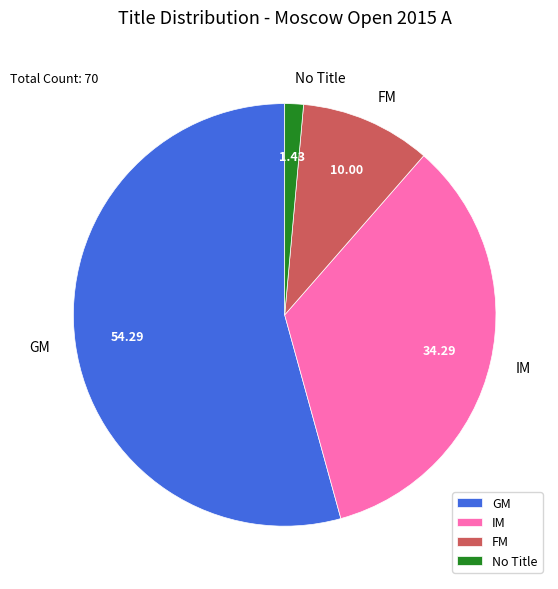

Is IM the majority of the pie?

No